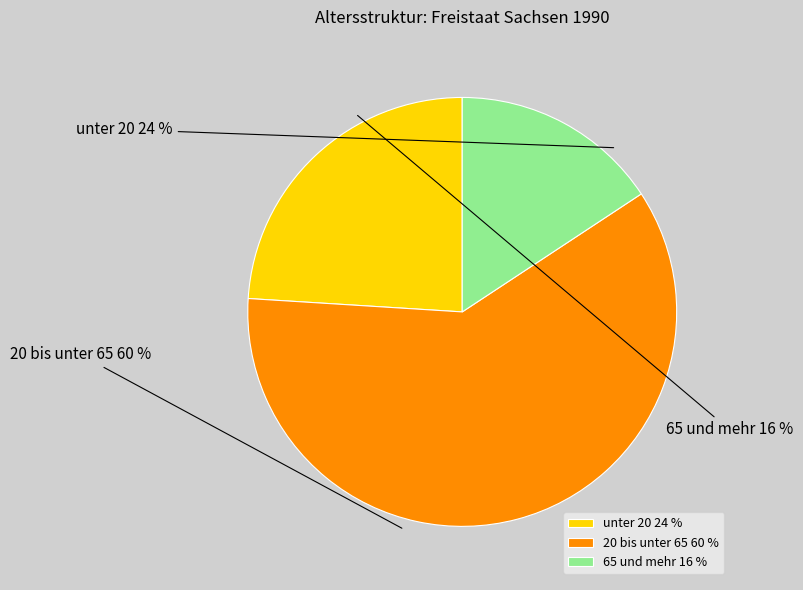

How many slices are in this pie chart?

3